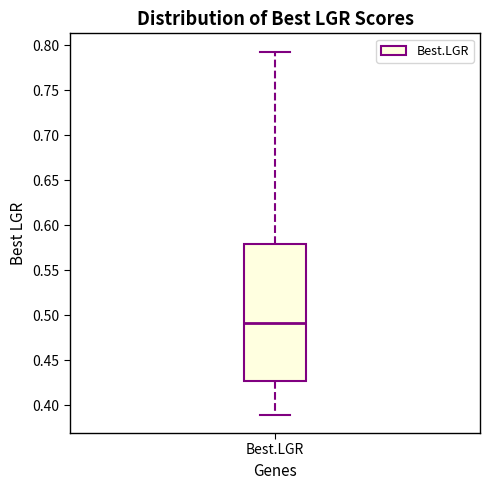

Transcribe this box plot: give where the median line is, the range the box spans, and where the two whiskers end, as read against the y-axis. The values are not printed on the chart, so give them approximately, as read against the axis.

median 0.490, box 0.425 to 0.580, whiskers 0.390 to 0.795